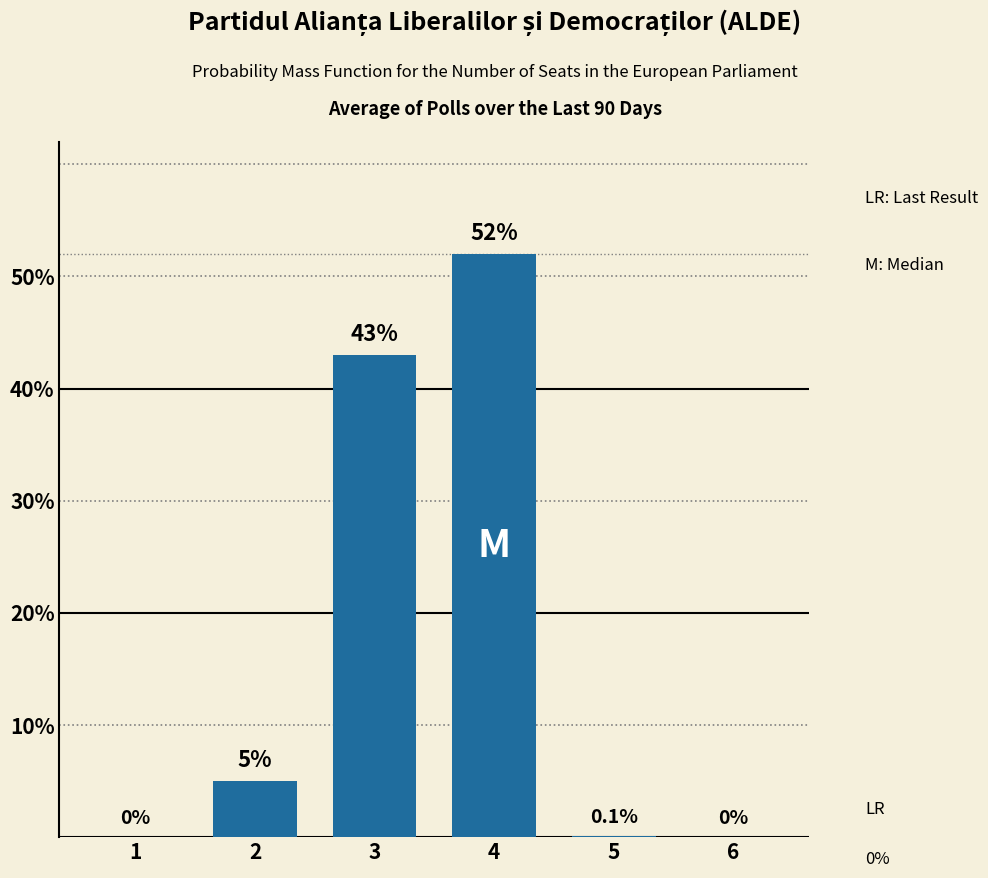

What value does the data have at 3?

43.0